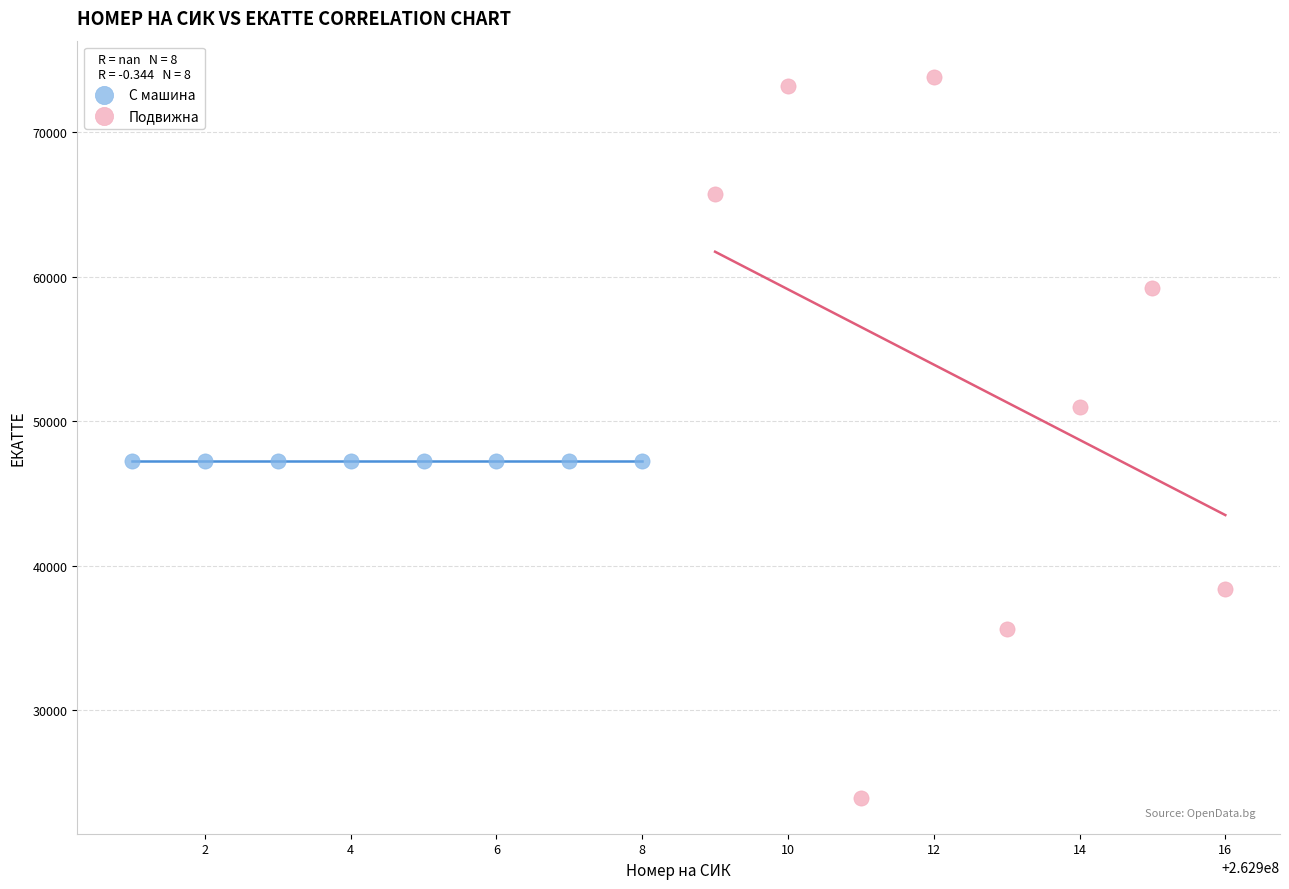

Which series contains the lowest Y value?

Подвижна